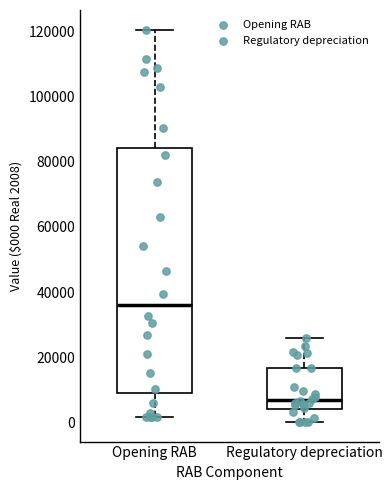

Which box is the tallest, from its lower edge to its upper edge?

Opening RAB